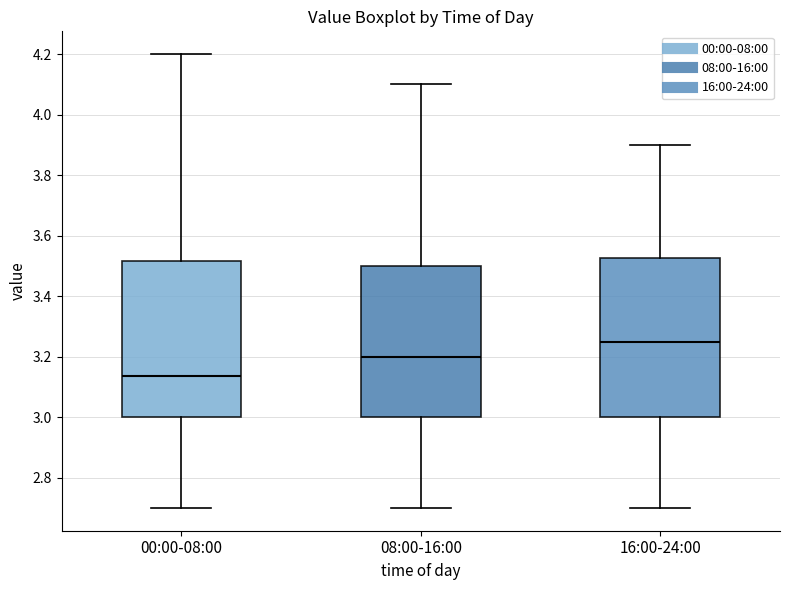

Reading left to right, read every box against the y-axis: the position of its median line, the range the box covers, and the ends of its whiskers. The values are not printed on the chart, so give them approximately, as read against the axis.

00:00-08:00: median 3.14, box 3.00 to 3.52, whiskers 2.70 to 4.20
08:00-16:00: median 3.20, box 3.00 to 3.50, whiskers 2.70 to 4.10
16:00-24:00: median 3.26, box 3.00 to 3.52, whiskers 2.70 to 3.90